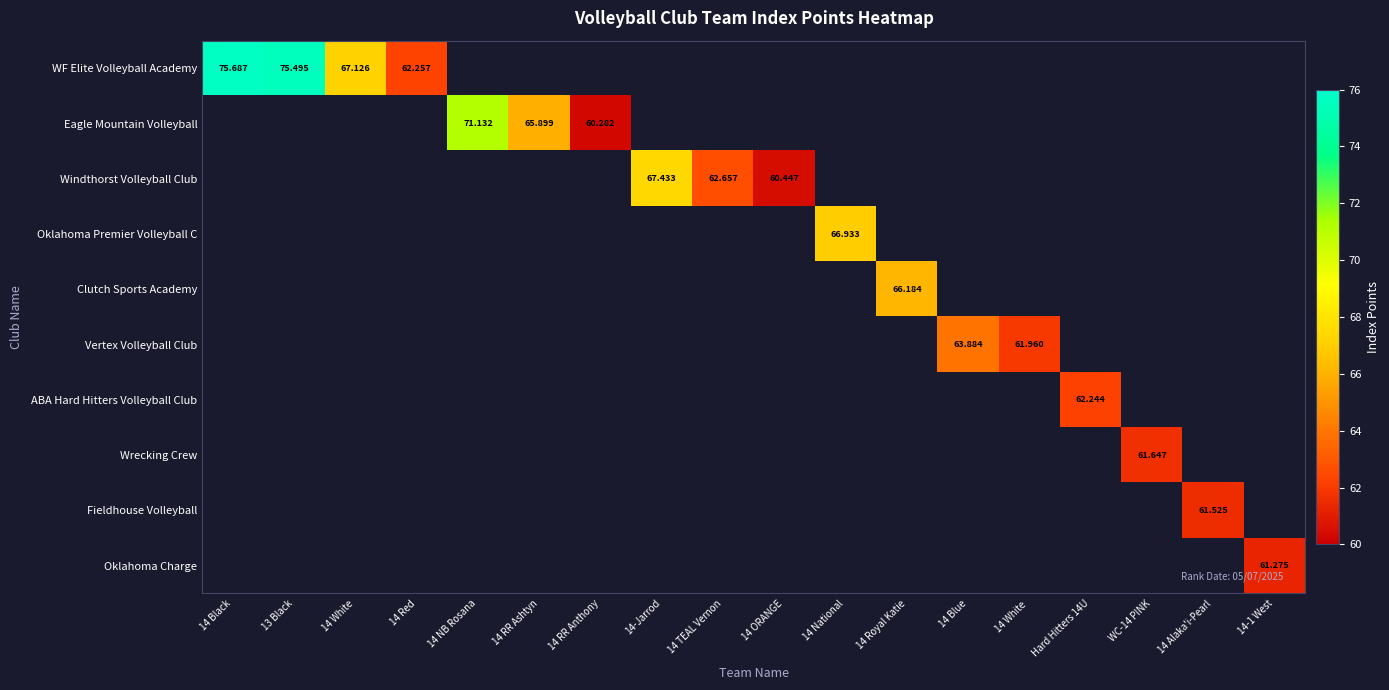

At which category is the sum across all series the highest?

14 Black